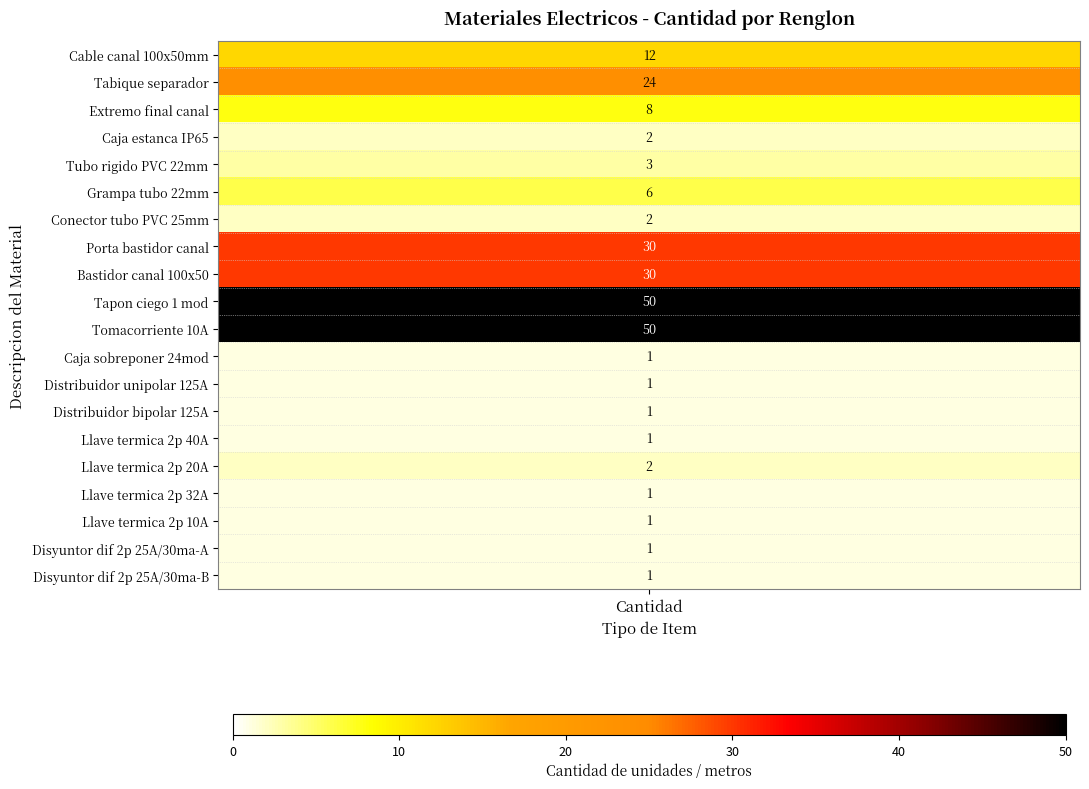

Is it true that the value at 4 is 5?

False